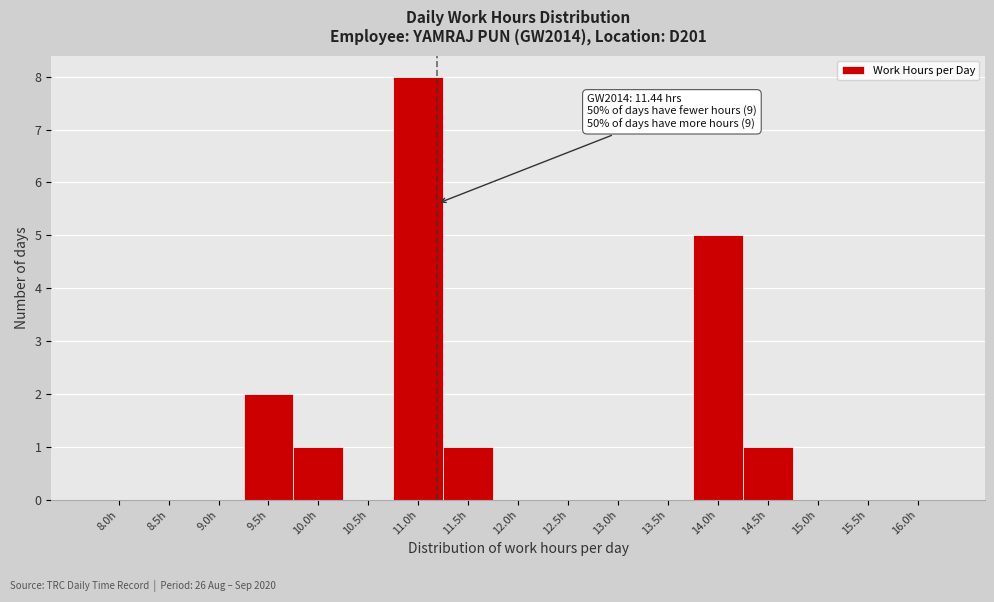

Reading left to right, extract all data points from this chart.

8.0h=0	8.5h=0	9.0h=0	9.5h=2	10.0h=1	10.5h=0	11.0h=8	11.5h=1	12.0h=0	12.5h=0	13.0h=0	13.5h=0	14.0h=5	14.5h=1	15.0h=0	15.5h=0	16.0h=0